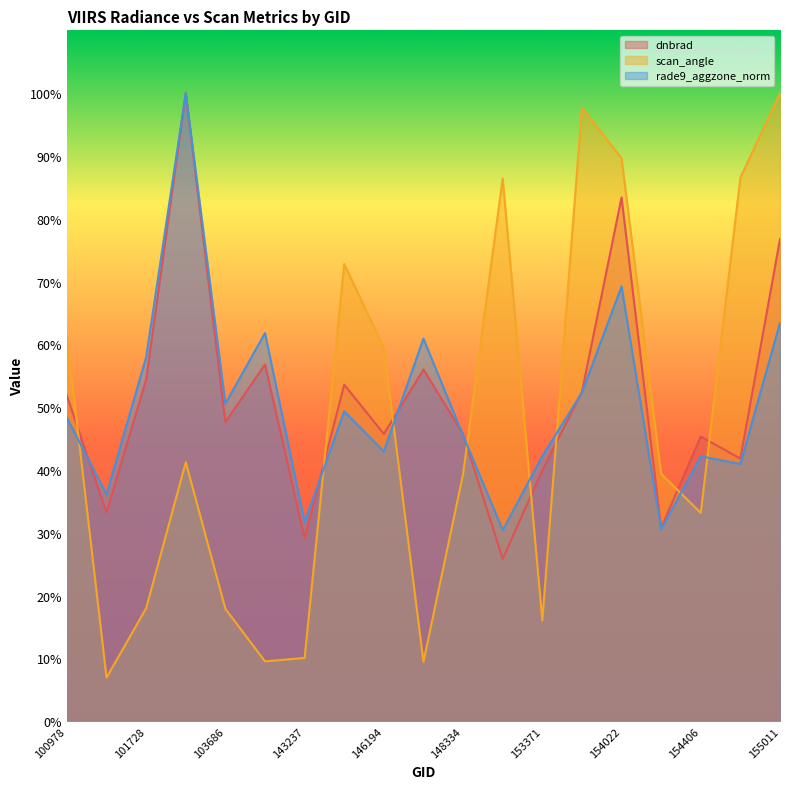

How many categories are shown in the chart?

19